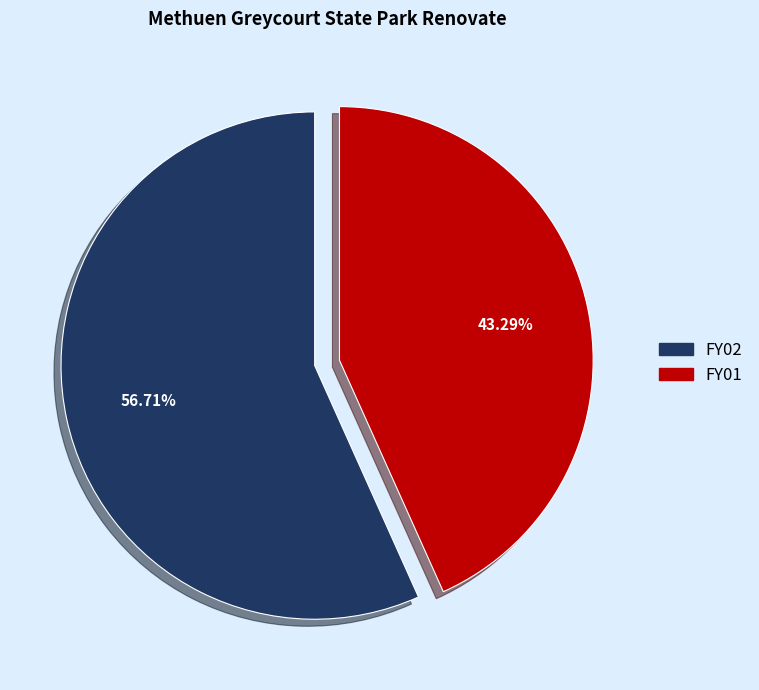

Does any single category account for the majority?

Yes